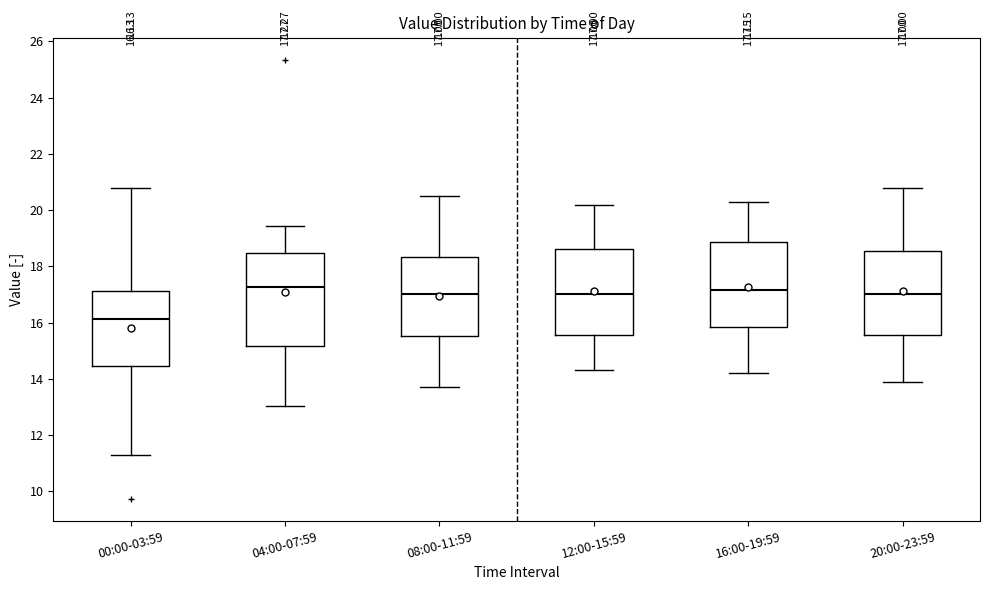

Which box's median line is the lowest?

00:00-03:59